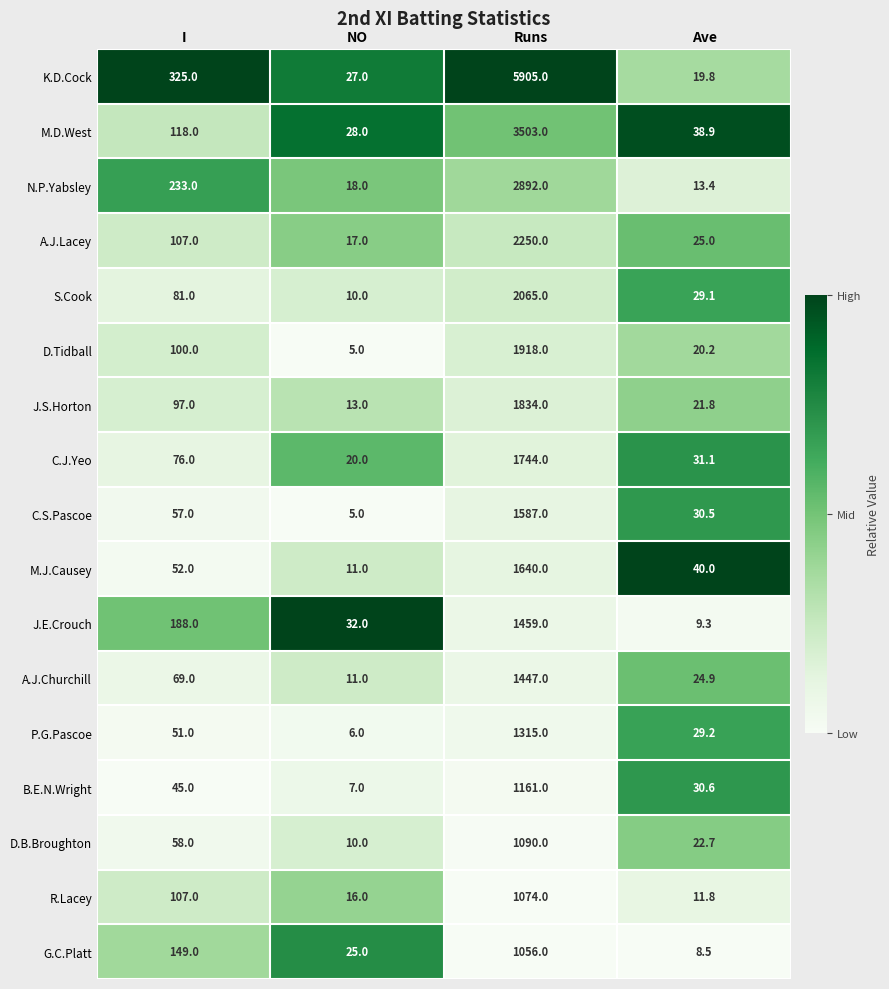

At which category is the sum across all series the highest?

Runs